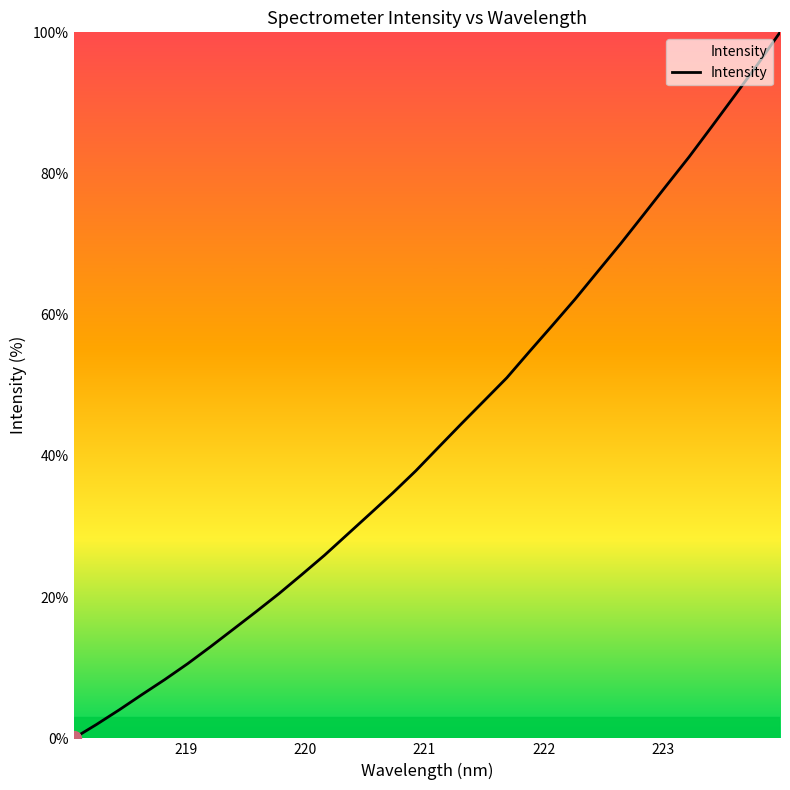

What is the sum of all values?

1384.5